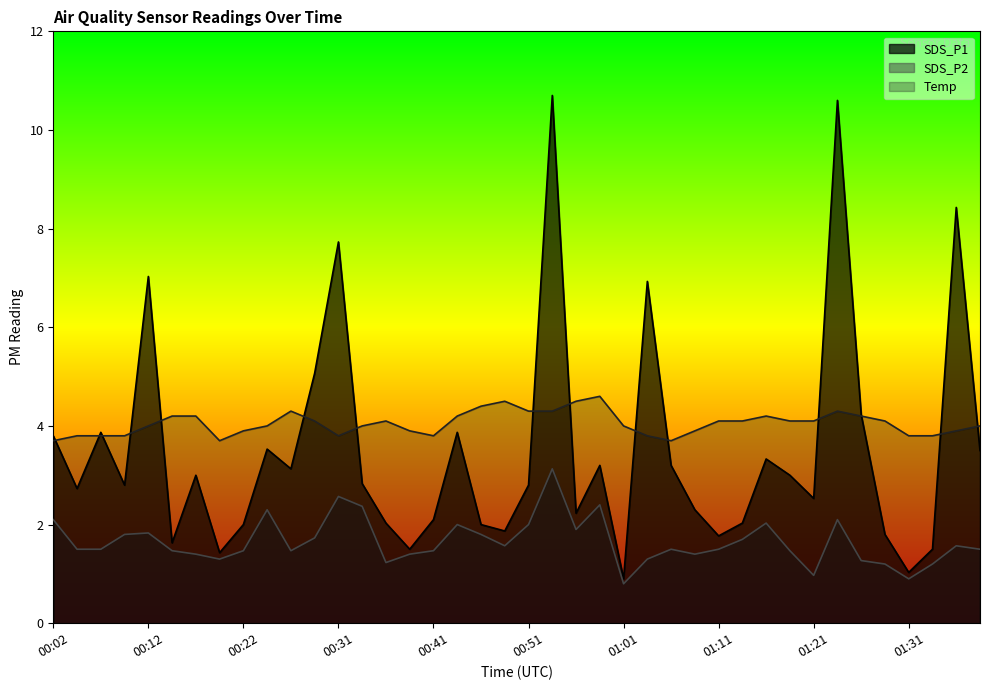

How many values in the SDS_P2 series are below 1?

3